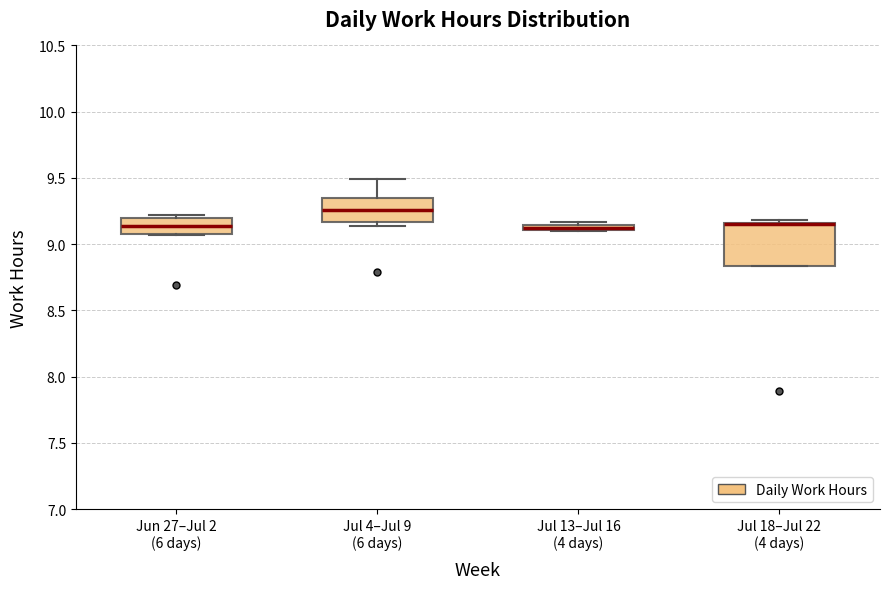

Which box is the tallest, from its lower edge to its upper edge?

Jul 18–Jul 22 (4 days)